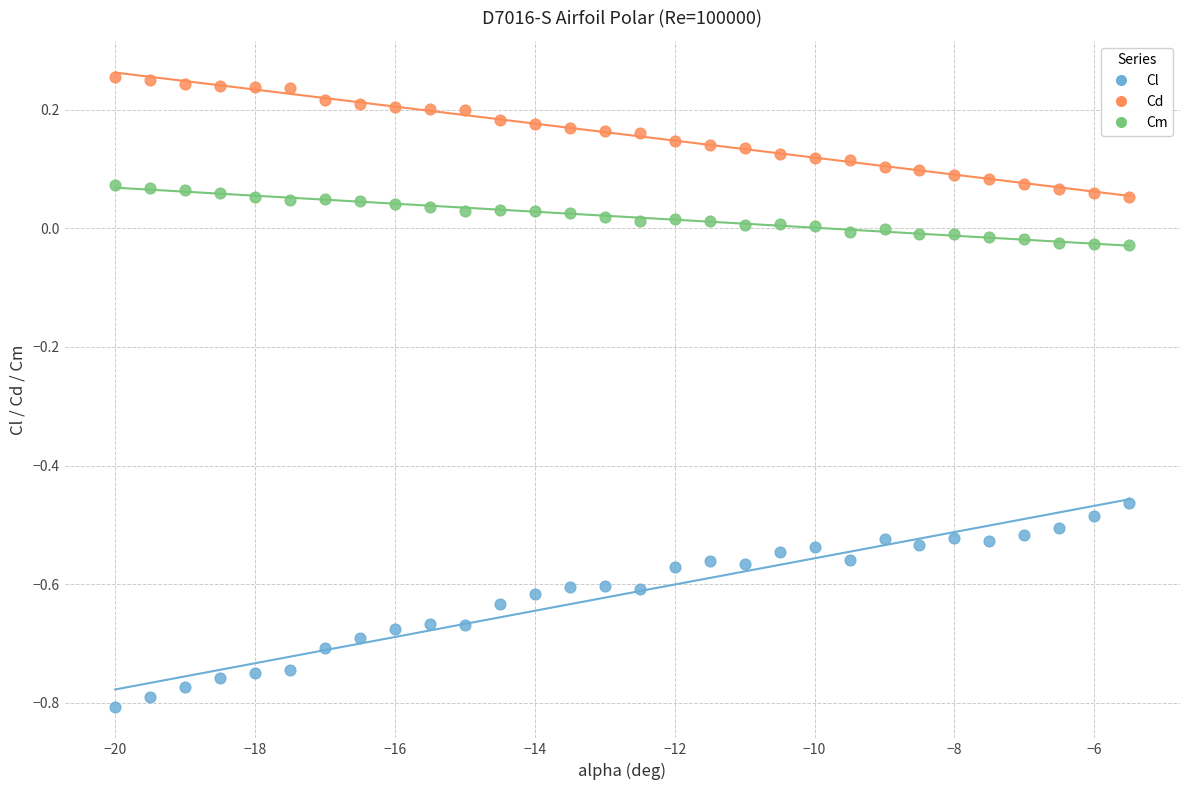

What are all the series names shown in the legend?

Cl, Cd, Cm